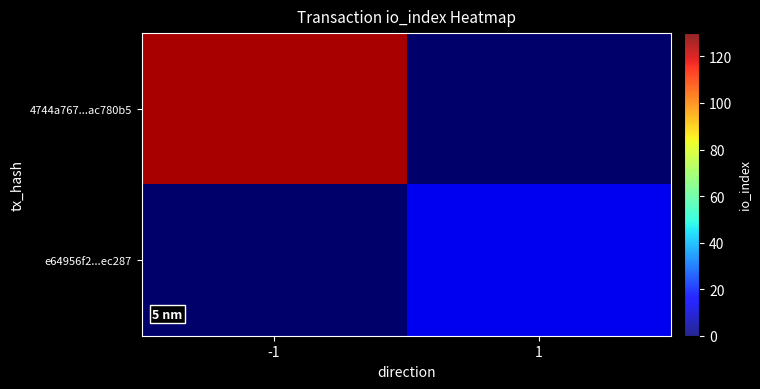

The value of 4744a767...ac780b5 at 1 is 0. True or false?

True